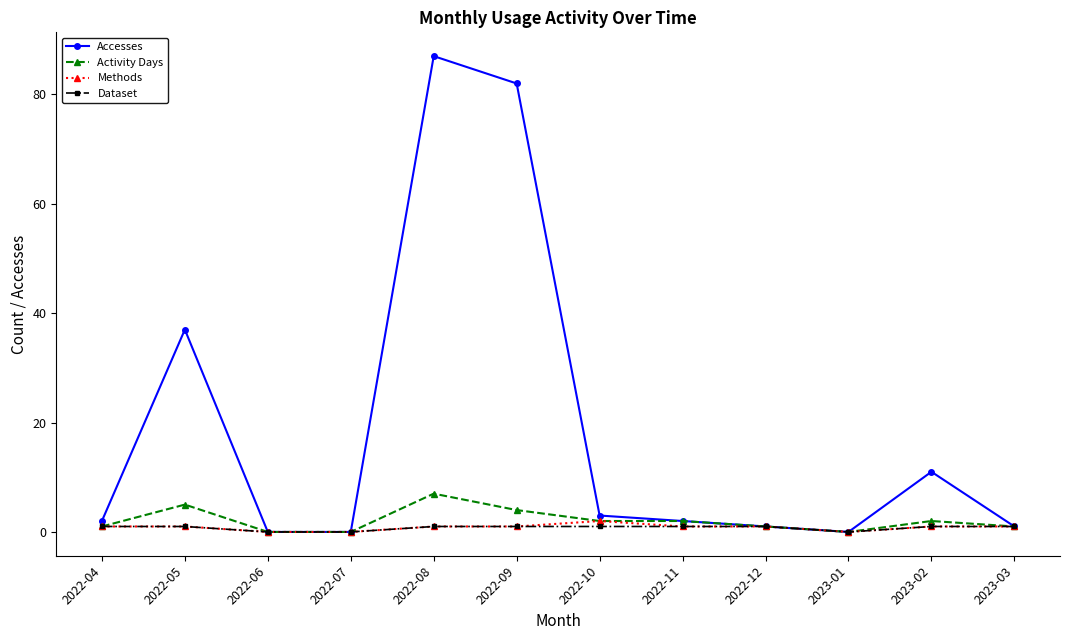

The Activity Days series shows 1 at 2022-12. True or false?

True